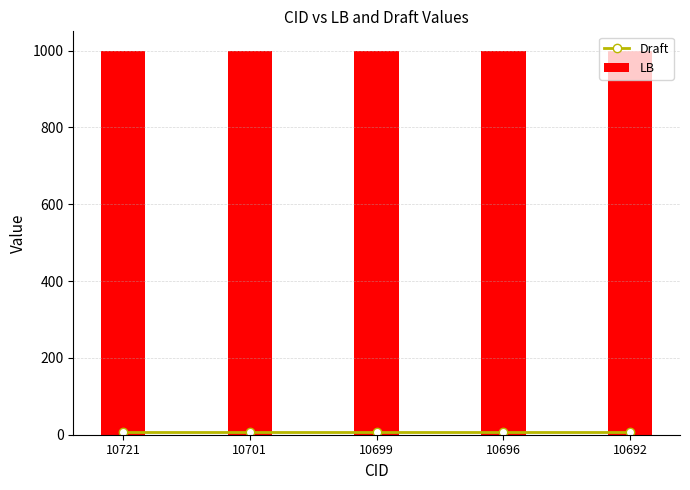

What is the average value of the LB series?

1000